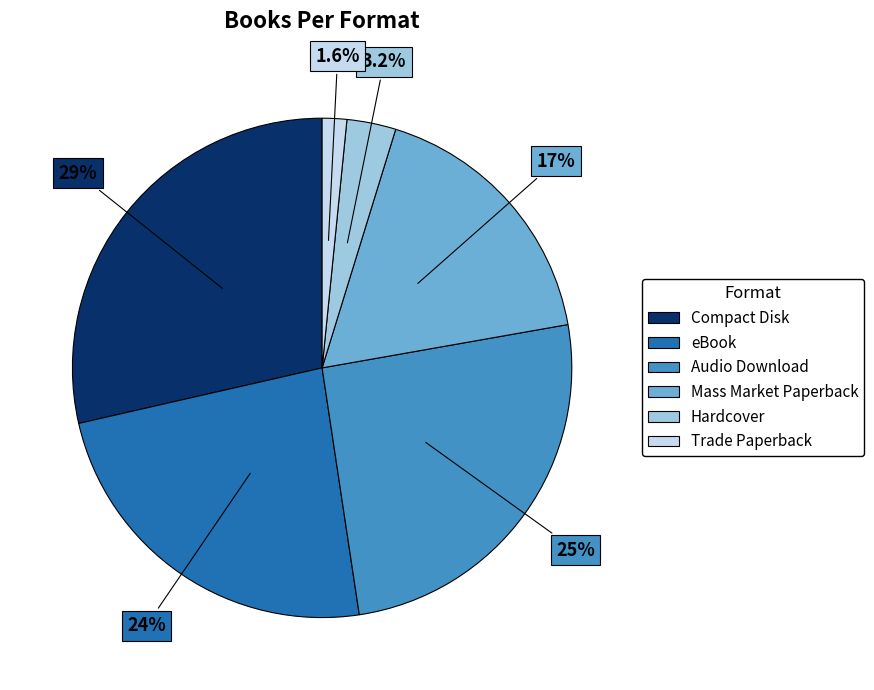

Do Audio Download and Hardcover together represent more than half of the pie?

No